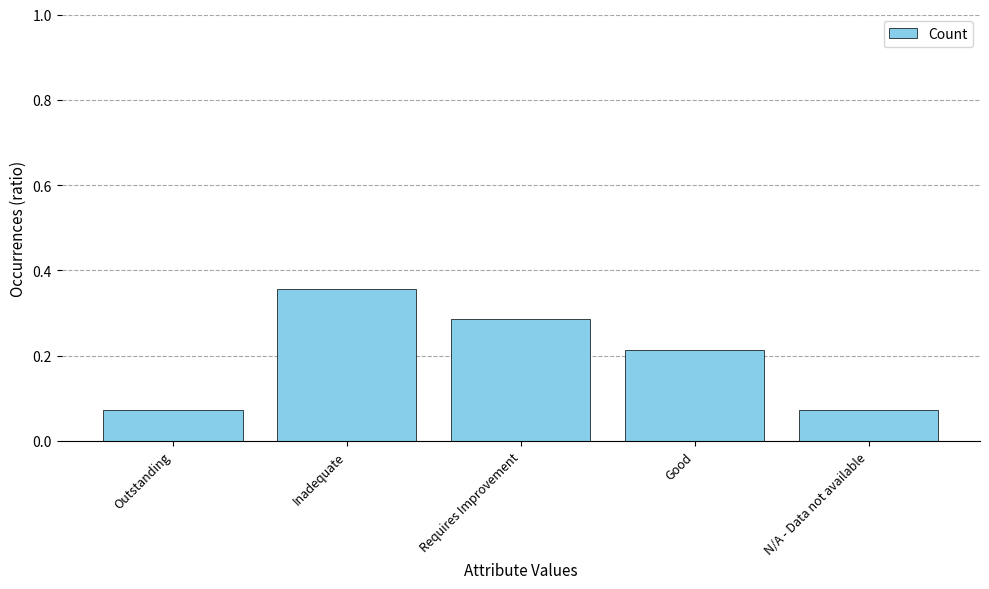

What is the label of the 4th bar from the left?

Good